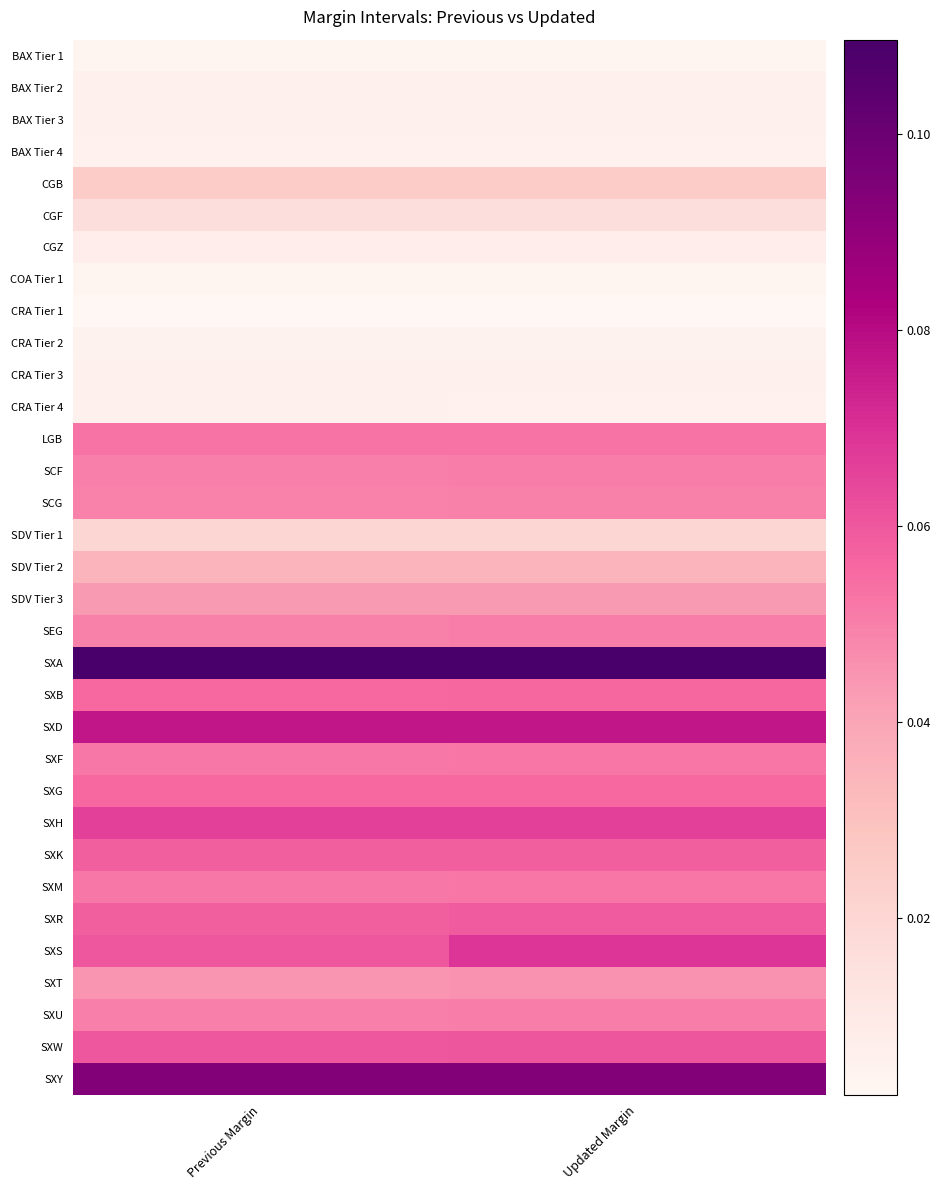

At Previous Margin, list the series in order from largest to smallest.

SXA, SXY, SXD, SXH, SXS, SXW, SXR, SXK, SXB, SXG, LGB, SXF, SXM, SCF, SXU, SEG, SCG, SXT, SDV Tier 3, SDV Tier 2, CGB, SDV Tier 1, CGF, CGZ, CRA Tier 3, BAX Tier 3, BAX Tier 2, CRA Tier 4, BAX Tier 4, CRA Tier 2, BAX Tier 1, COA Tier 1, CRA Tier 1